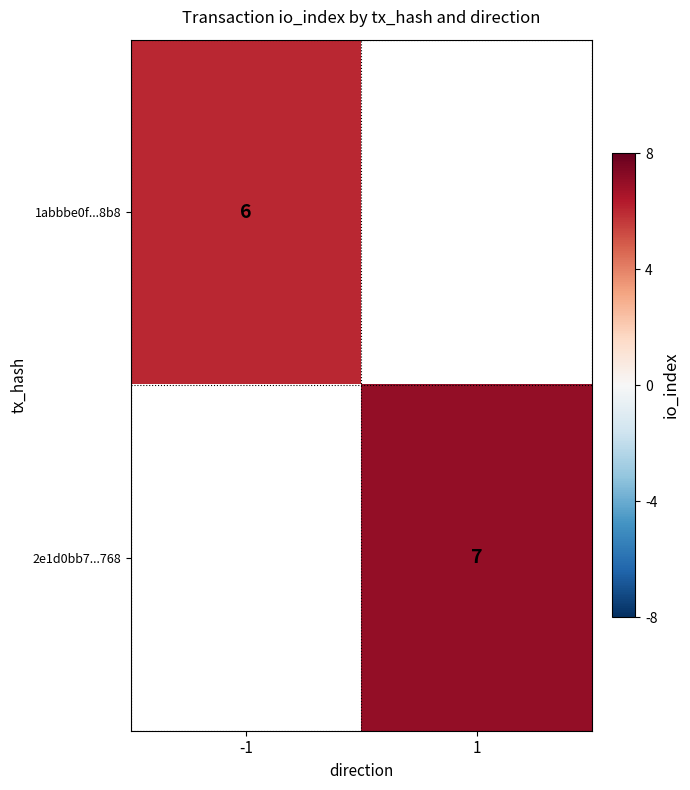

Is it true that 1abbbe0f...8b8 equals 6 at -1?

True